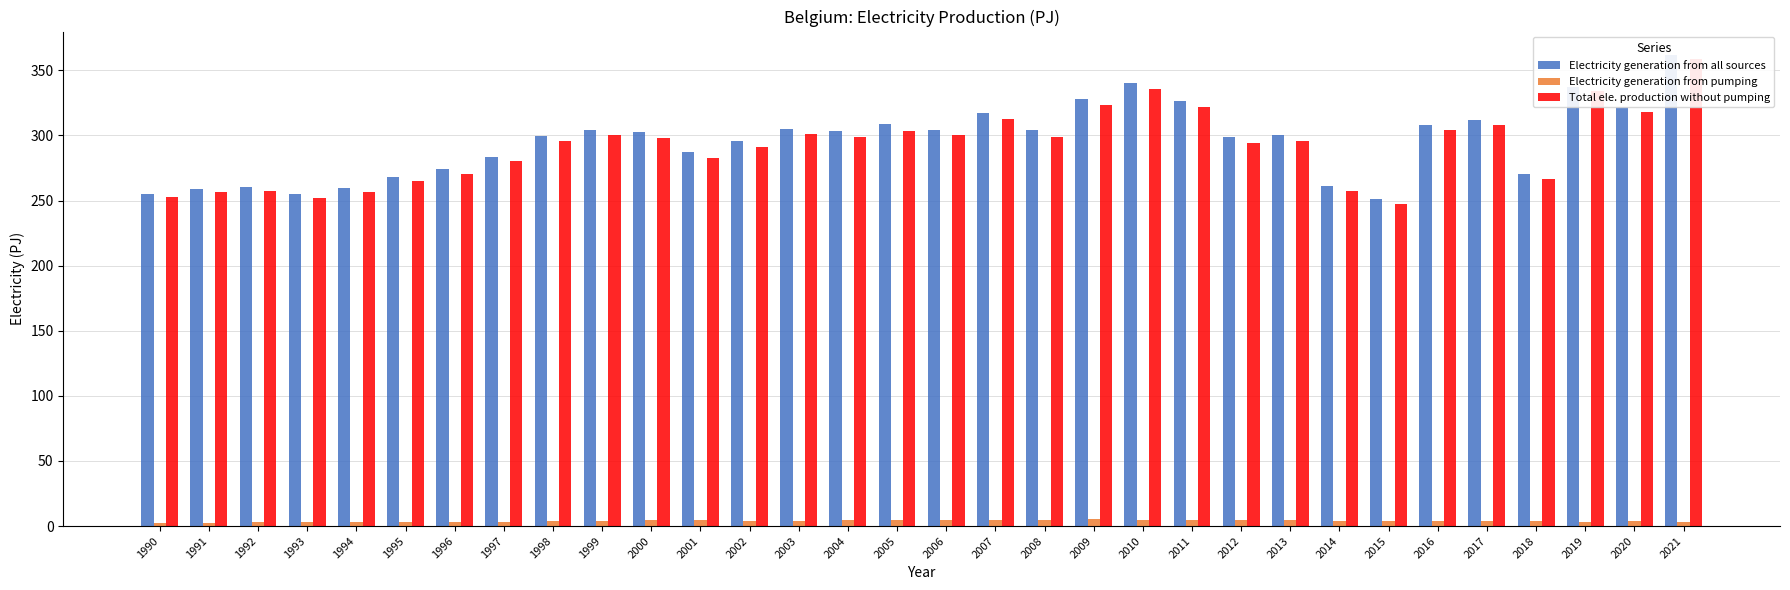

Reading left to right, list all the values displayed in this chart.

Electricity generation from all sources: 1990=255.3	1991=259.0	1992=260.0	1993=255.0	1994=259.8	1995=267.9	1996=274.0	1997=283.8	1998=299.5	1999=304.3	2000=302.4	2001=287.4	2002=295.4	2003=304.7	2004=303.2	2005=308.4	2006=304.5	2007=317.2	2008=303.8	2009=328.3	2010=340.5	2011=326.1	2012=299.0	2013=300.6	2014=261.2	2015=251.0	2016=308.2	2017=311.8	2018=270.1	2019=337.1	2020=322.0	2021=361.7
Electricity generation from pumping: 1990=2.3	1991=2.7	1992=2.9	1993=2.8	1994=3.0	1995=3.2	1996=3.5	1997=3.5	1998=4.0	1999=4.1	2000=4.5	2001=4.3	2002=4.1	2003=3.8	2004=4.6	2005=4.7	2006=4.6	2007=4.7	2008=4.8	2009=5.1	2010=4.9	2011=4.4	2012=4.7	2013=4.8	2014=4.2	2015=4.0	2016=4.0	2017=4.1	2018=3.7	2019=3.2	2020=3.8	2021=3.4
Total ele. production without pumping: 1990=253.1	1991=256.3	1992=257.1	1993=252.2	1994=256.8	1995=264.7	1996=270.5	1997=280.3	1998=295.5	1999=300.1	2000=298.0	2001=283.0	2002=291.4	2003=300.8	2004=298.5	2005=303.7	2006=299.9	2007=312.5	2008=299.0	2009=323.1	2010=335.6	2011=321.7	2012=294.3	2013=295.8	2014=256.9	2015=247.0	2016=304.2	2017=307.8	2018=266.5	2019=334.0	2020=318.3	2021=358.3